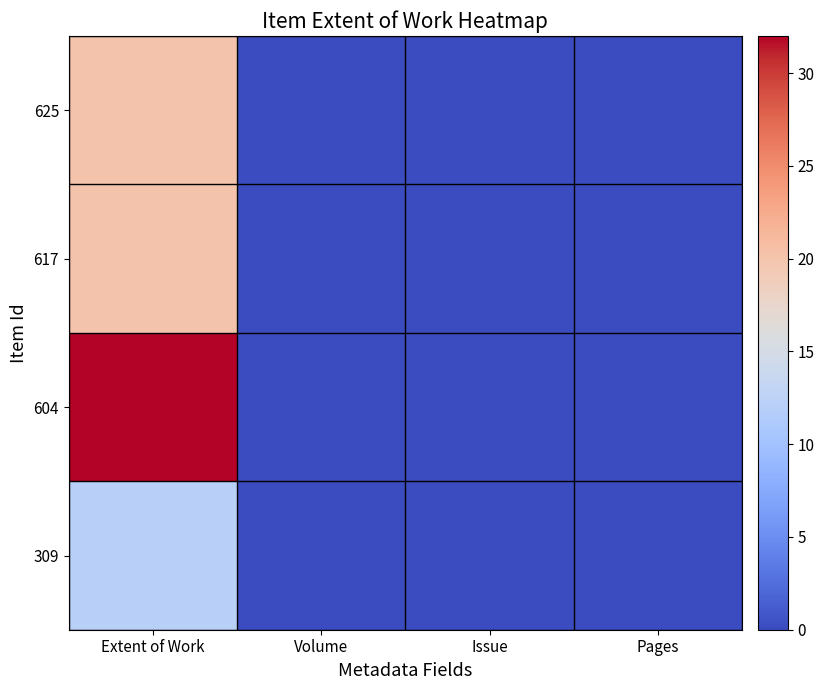

At Pages, list the series in order from smallest to largest.

625, 617, 604, 309